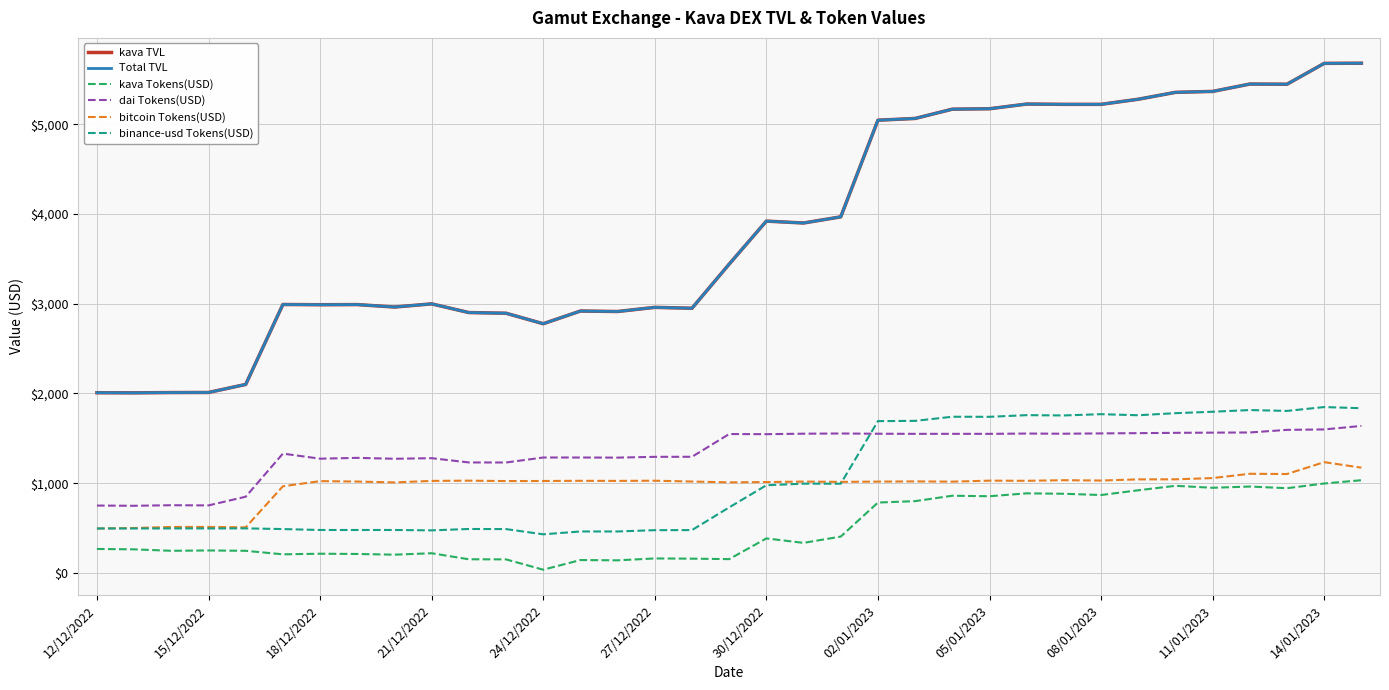

Which series has the widest spread of values?

kava TVL